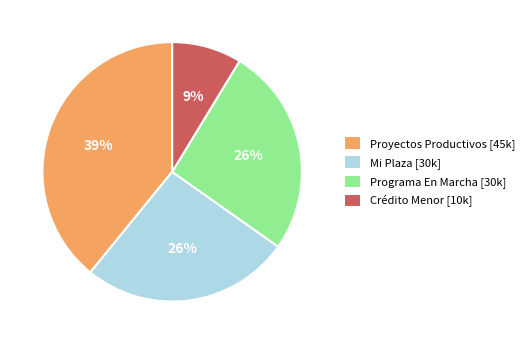

The Crédito Menor slice represents 9% of the pie. True or false?

True